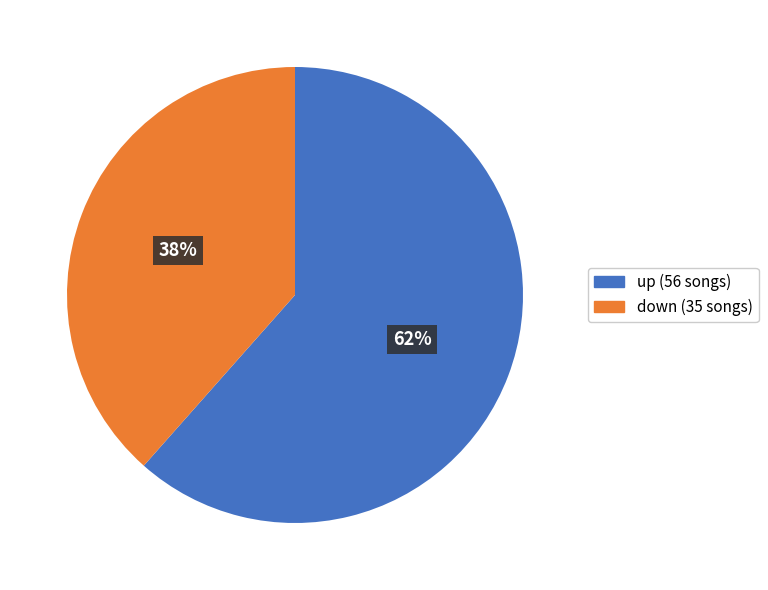

Is there a majority slice in this chart?

Yes